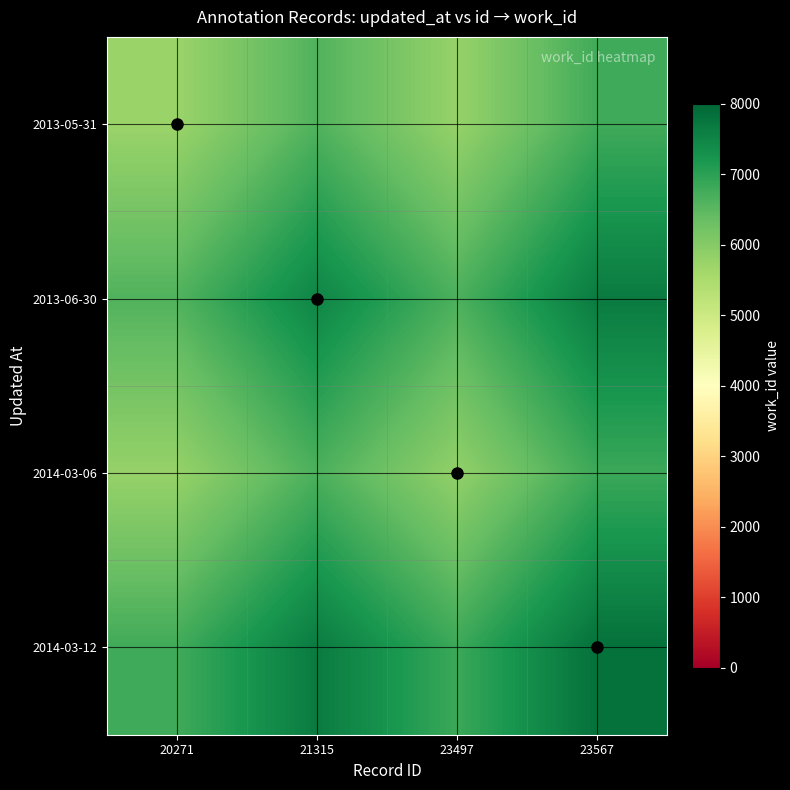

Between 20271 and 23497, which series saw the biggest shift?

2013-05-31